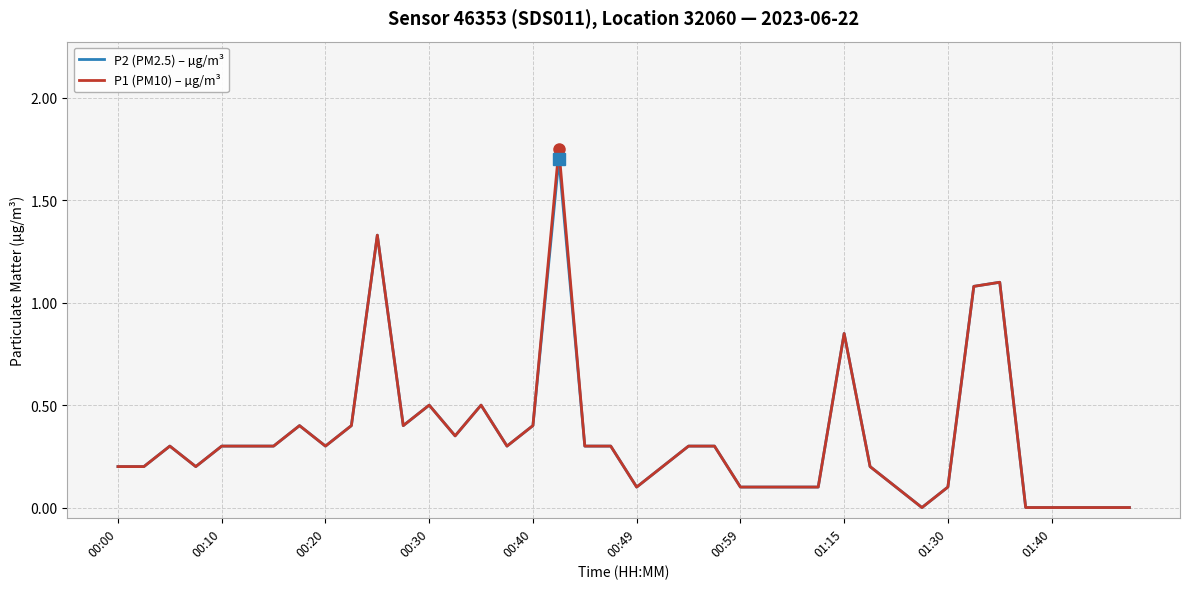

What is the greatest value displayed?

1.8